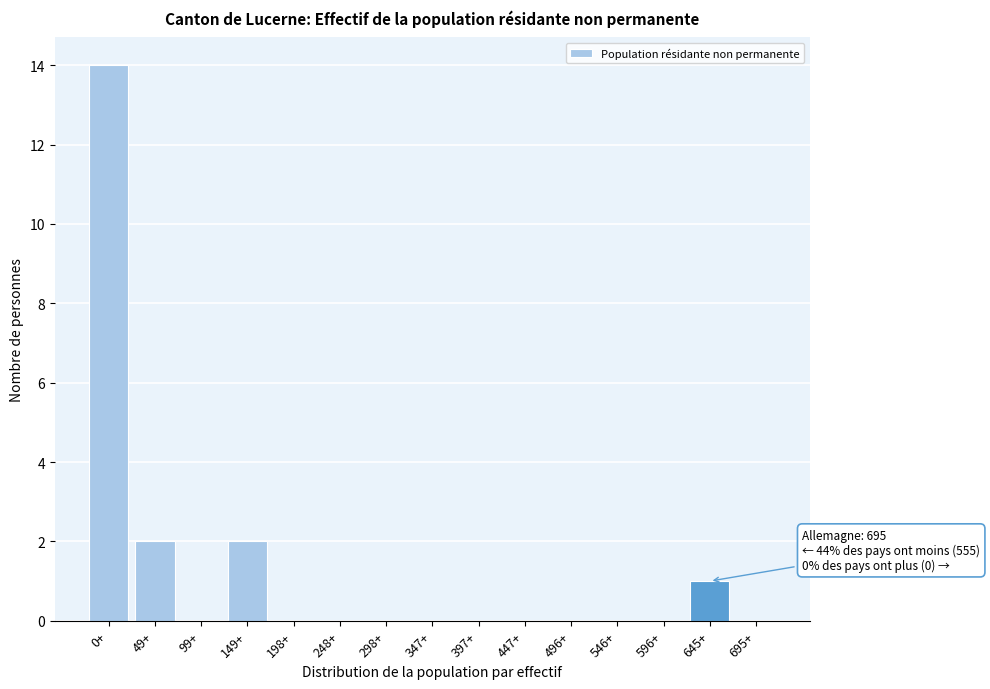

Reading left to right, extract all data points from this chart.

0+=14	49+=2	99+=0	149+=2	198+=0	248+=0	298+=0	347+=0	397+=0	447+=0	496+=0	546+=0	596+=0	645+=1	695+=0